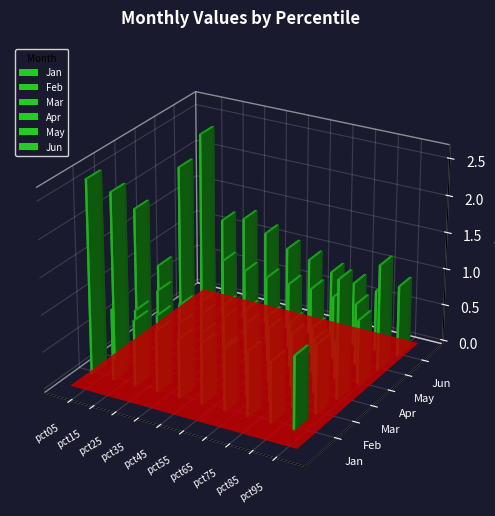

What is the difference between the second highest and second lowest values in the May series?

0.6